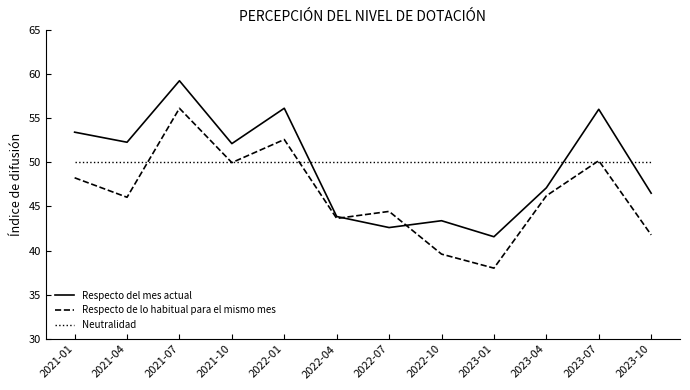

At 2023-01, list the series in order from smallest to largest.

Respecto de lo habitual para el mismo mes, Respecto del mes actual, Neutralidad